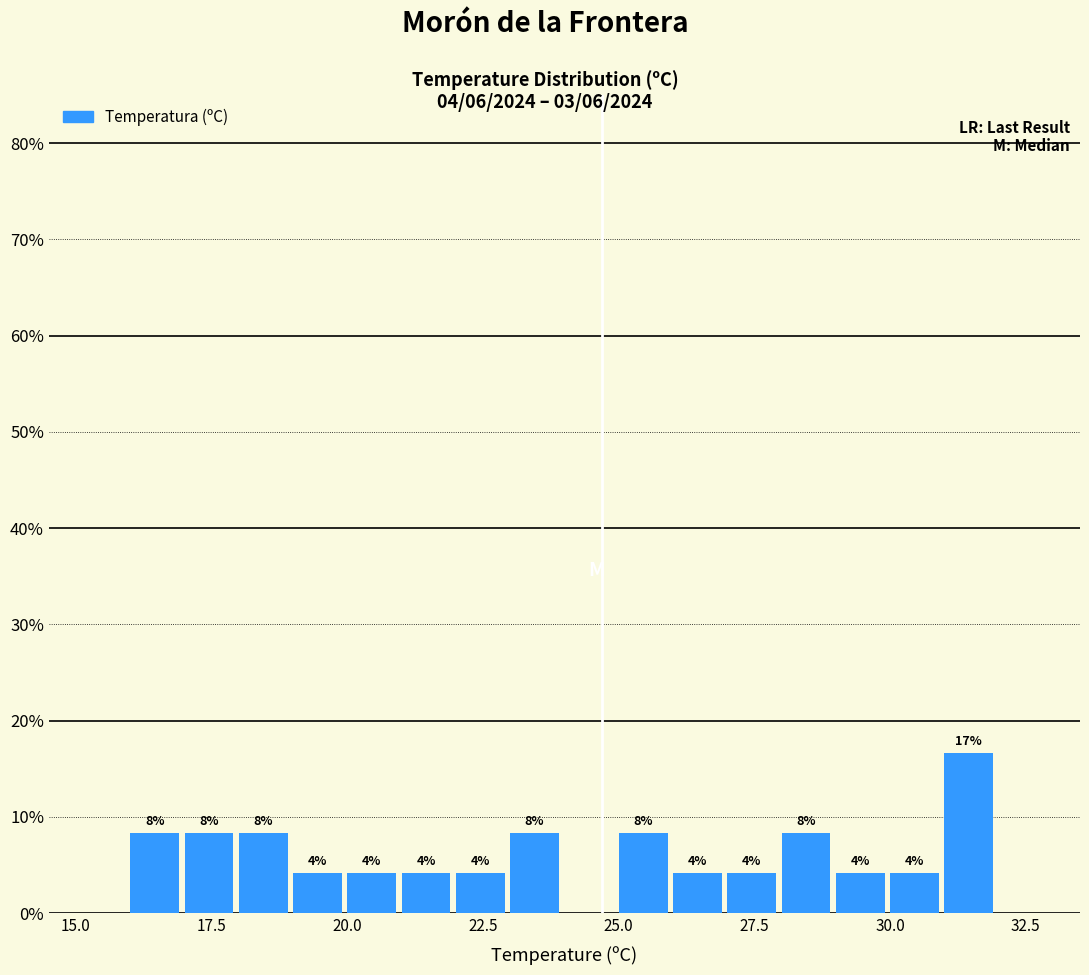

Around what value on the x-axis is the tallest bar? Give the approximate position of its centre, as read against the axis.

31.5